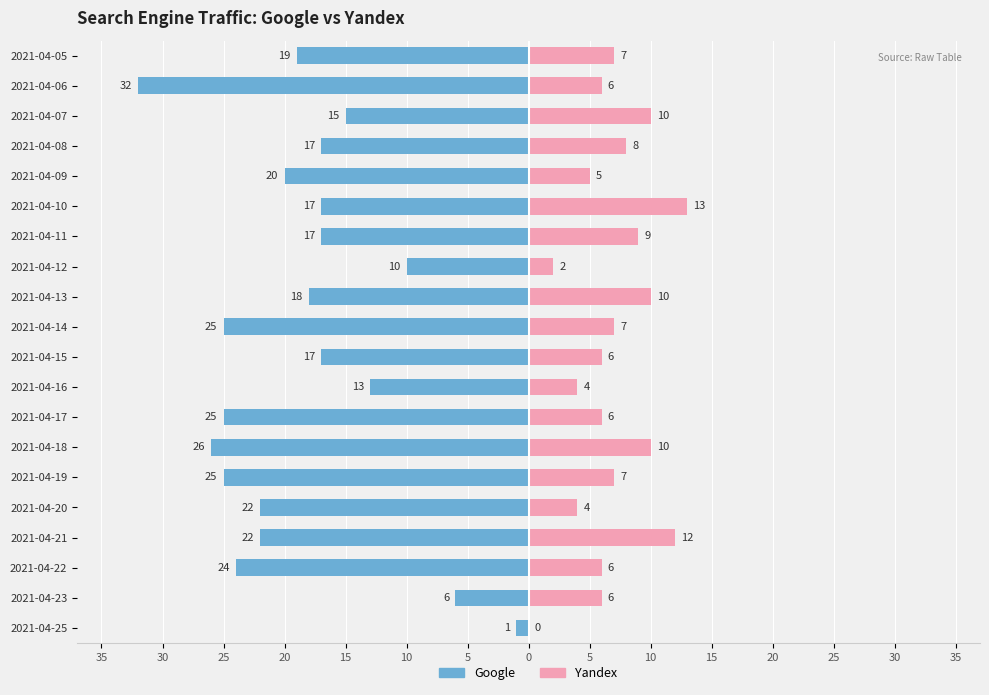

Which series has the largest range (max minus min)?

Google